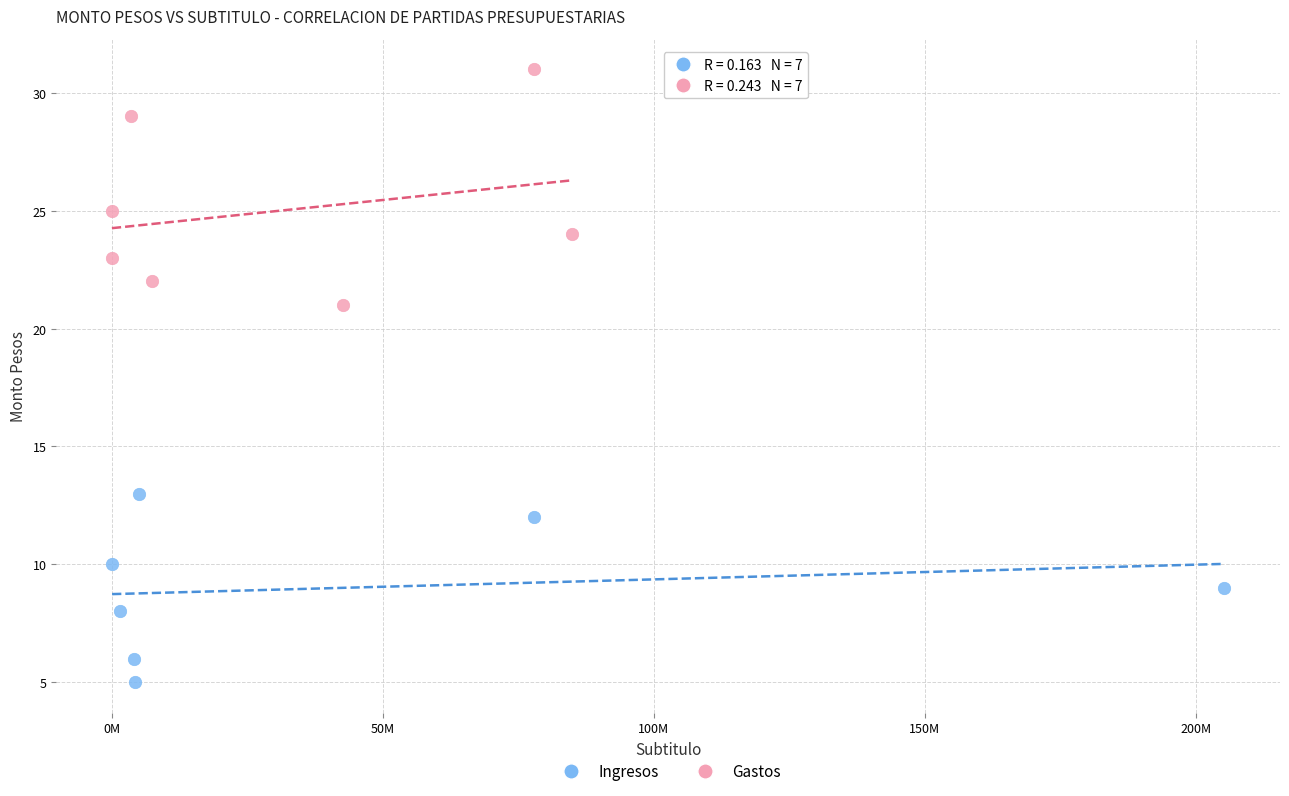

Which series reaches the maximum Y coordinate?

Gastos